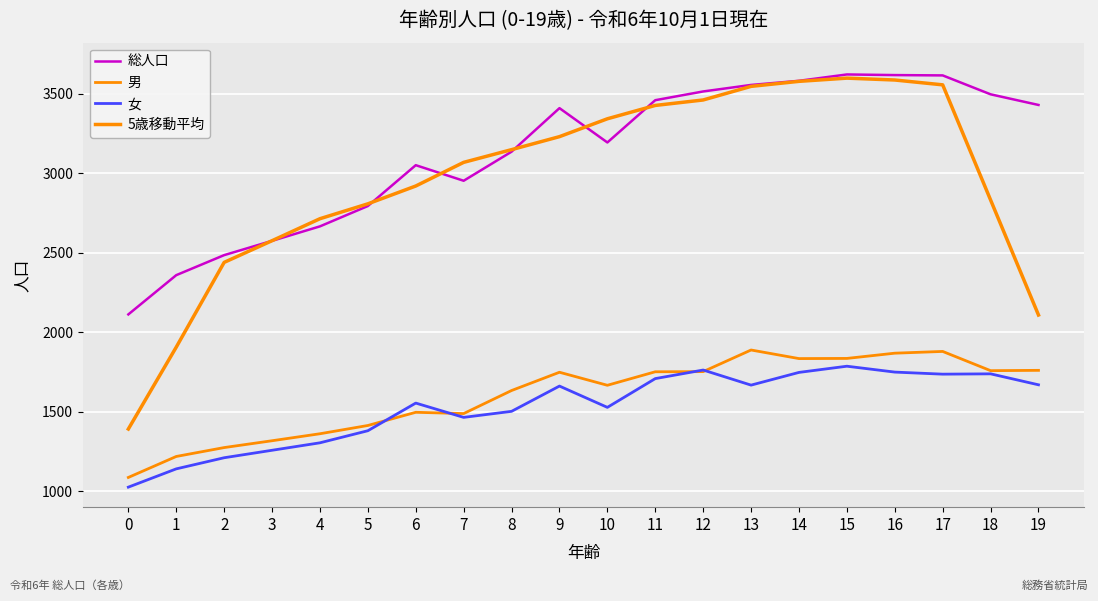

What value does the 総人口 series have at 9?

3411.0